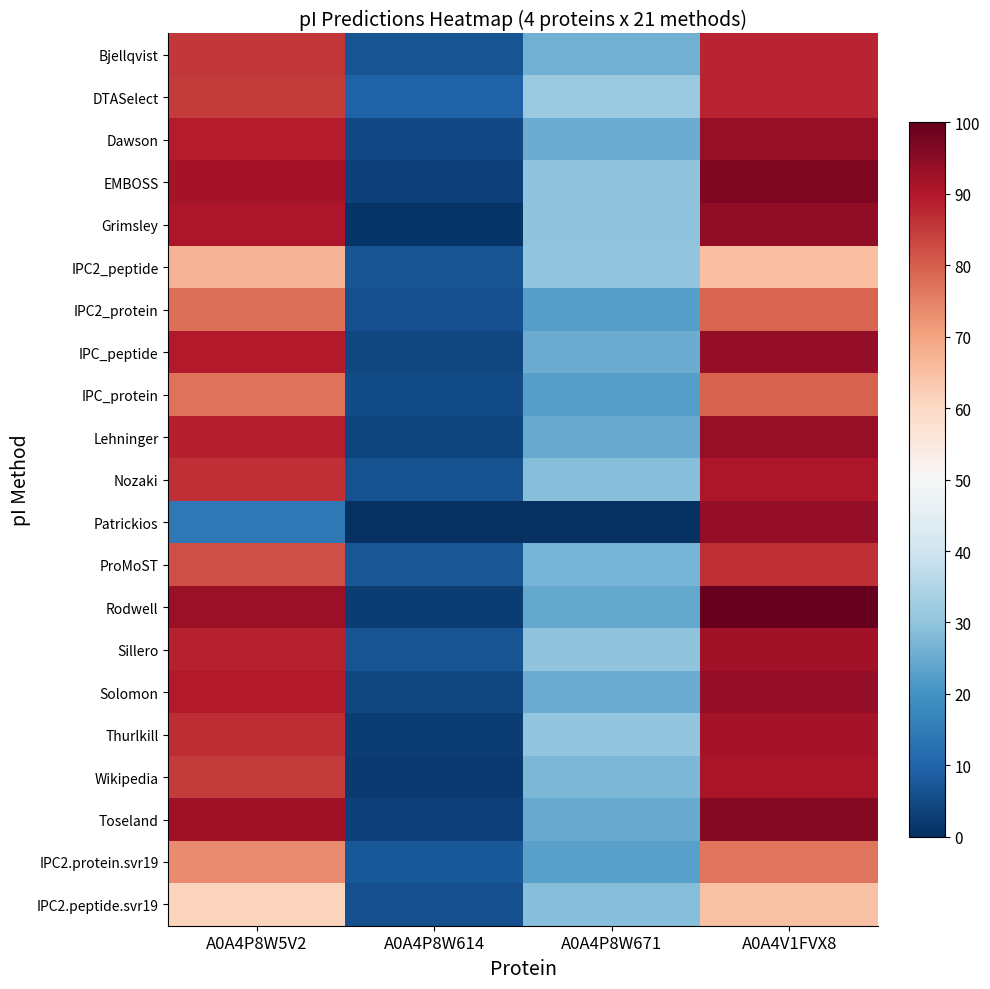

Reading left to right, transcribe all the data shown in this chart.

Bjellqvist: A0A4P8W5V2=85.5	A0A4P8W614=6.9	A0A4P8W671=25.9	A0A4V1FVX8=88.2
DTASelect: A0A4P8W5V2=85.1	A0A4P8W614=9.5	A0A4P8W671=31.5	A0A4V1FVX8=88.2
Dawson: A0A4P8W5V2=89.3	A0A4P8W614=4.8	A0A4P8W671=25.2	A0A4V1FVX8=93.6
EMBOSS: A0A4P8W5V2=91.4	A0A4P8W614=3.4	A0A4P8W671=29.7	A0A4V1FVX8=96.7
Grimsley: A0A4P8W5V2=90.6	A0A4P8W614=1.0	A0A4P8W671=29.9	A0A4V1FVX8=94.5
IPC2_peptide: A0A4P8W5V2=67.1	A0A4P8W614=6.7	A0A4P8W671=30.1	A0A4V1FVX8=64.9
IPC2_protein: A0A4P8W5V2=77.6	A0A4P8W614=5.9	A0A4P8W671=22.3	A0A4V1FVX8=78.9
IPC_peptide: A0A4P8W5V2=89.5	A0A4P8W614=4.6	A0A4P8W671=25.4	A0A4V1FVX8=94.1
IPC_protein: A0A4P8W5V2=77.0	A0A4P8W614=5.2	A0A4P8W671=22.5	A0A4V1FVX8=79.4
Lehninger: A0A4P8W5V2=88.8	A0A4P8W614=4.0	A0A4P8W671=25.0	A0A4V1FVX8=93.6
Nozaki: A0A4P8W5V2=86.4	A0A4P8W614=6.3	A0A4P8W671=28.6	A0A4V1FVX8=90.3
Patrickios: A0A4P8W5V2=14.1	A0A4P8W614=0.0	A0A4P8W671=0.8	A0A4V1FVX8=94.1
ProMoST: A0A4P8W5V2=82.2	A0A4P8W614=7.1	A0A4P8W671=26.9	A0A4V1FVX8=86.4
Rodwell: A0A4P8W5V2=93.2	A0A4P8W614=2.7	A0A4P8W671=24.6	A0A4V1FVX8=100.0
Sillero: A0A4P8W5V2=88.4	A0A4P8W614=6.9	A0A4P8W671=29.9	A0A4V1FVX8=92.1
Solomon: A0A4P8W5V2=89.7	A0A4P8W614=4.6	A0A4P8W671=25.2	A0A4V1FVX8=94.1
Thurlkill: A0A4P8W5V2=86.8	A0A4P8W614=2.7	A0A4P8W671=30.1	A0A4V1FVX8=91.4
Wikipedia: A0A4P8W5V2=84.9	A0A4P8W614=2.3	A0A4P8W671=27.6	A0A4V1FVX8=90.8
Toseland: A0A4P8W5V2=92.3	A0A4P8W614=3.3	A0A4P8W671=24.8	A0A4V1FVX8=95.8
IPC2.protein.svr19: A0A4P8W5V2=73.5	A0A4P8W614=7.8	A0A4P8W671=22.8	A0A4V1FVX8=76.6
IPC2.peptide.svr19: A0A4P8W5V2=61.1	A0A4P8W614=6.0	A0A4P8W671=28.9	A0A4V1FVX8=64.5